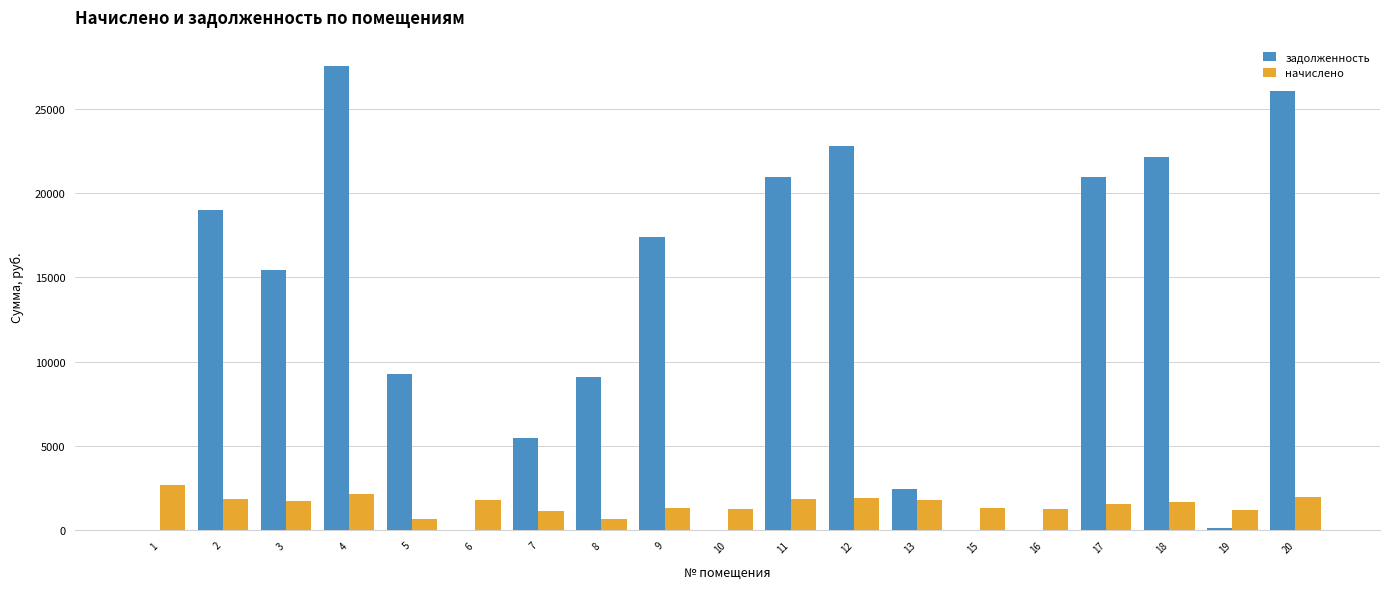

Does the chart contain stacked bars?

No